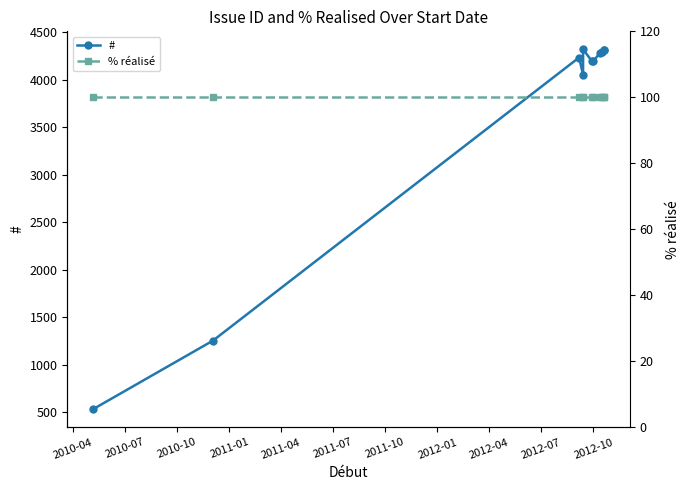

Which series has the largest total across all categories?

#